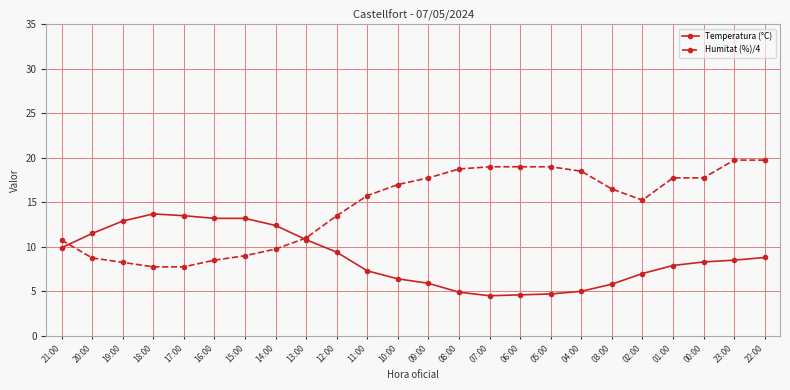

Which series has the largest range (max minus min)?

Humitat (%)/4